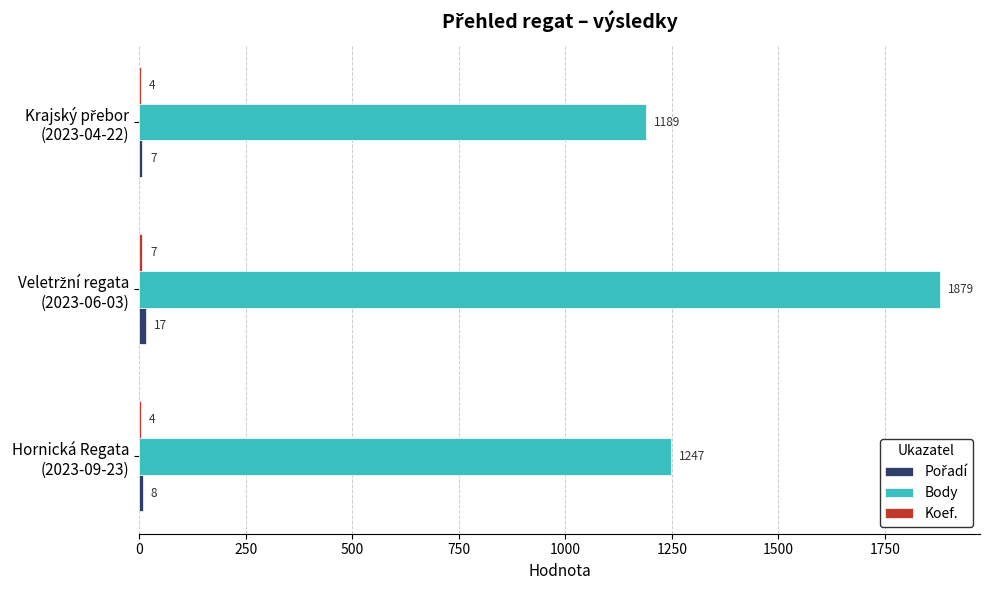

What is the greatest value displayed?

1879